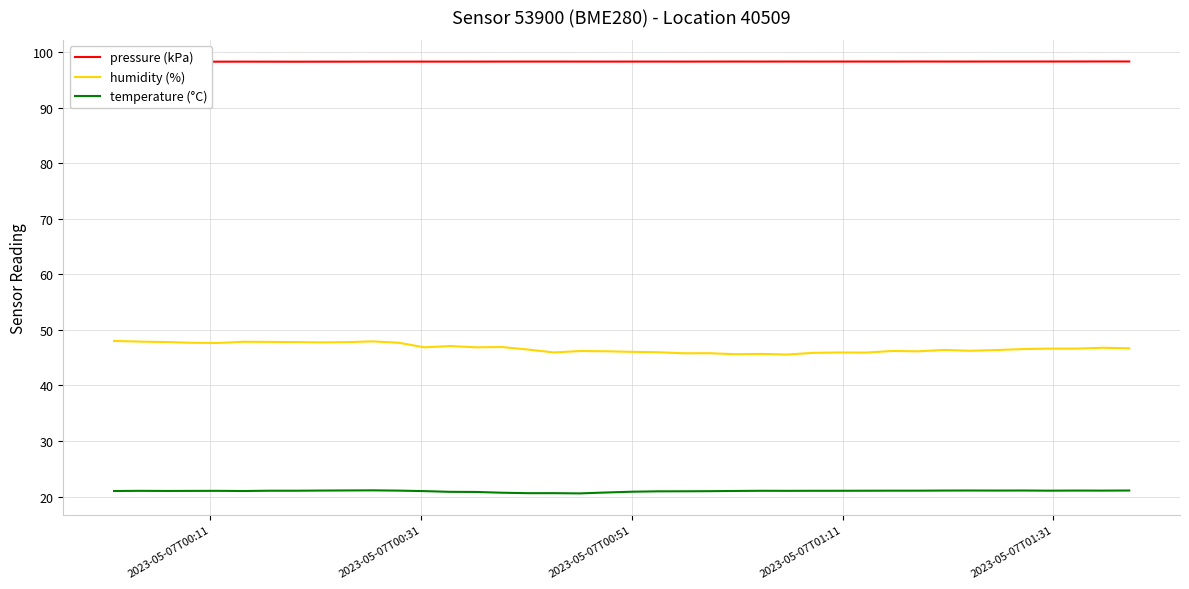

What is the lowest value of the temperature (°C) series?

20.6